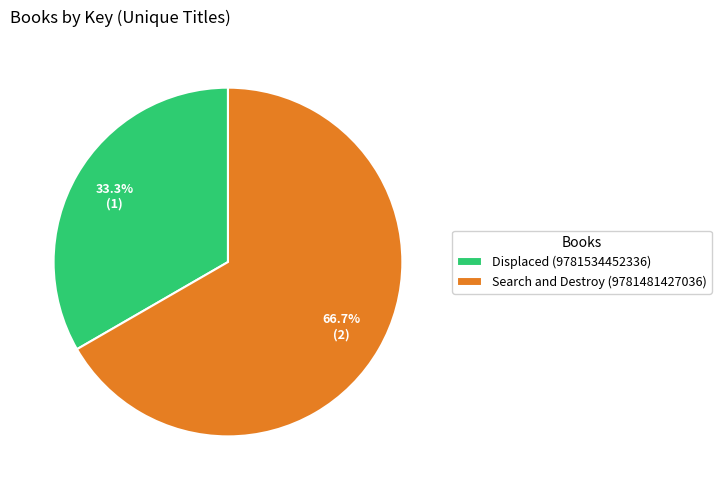

To the nearest percent, what percentage of the pie is Search and Destroy (9781481427036)?

67%